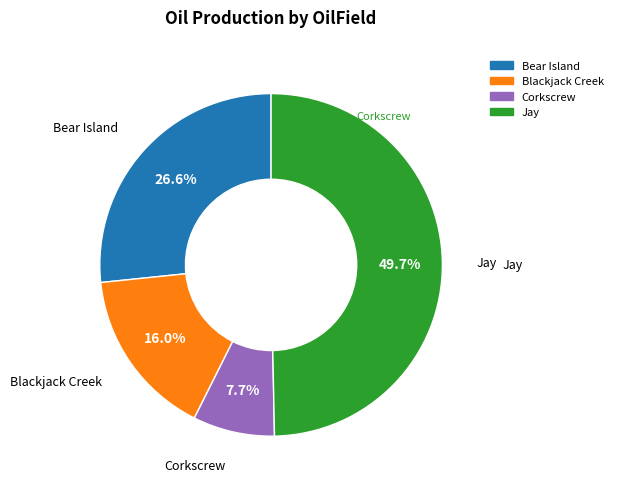

Is Corkscrew the majority of the pie?

No